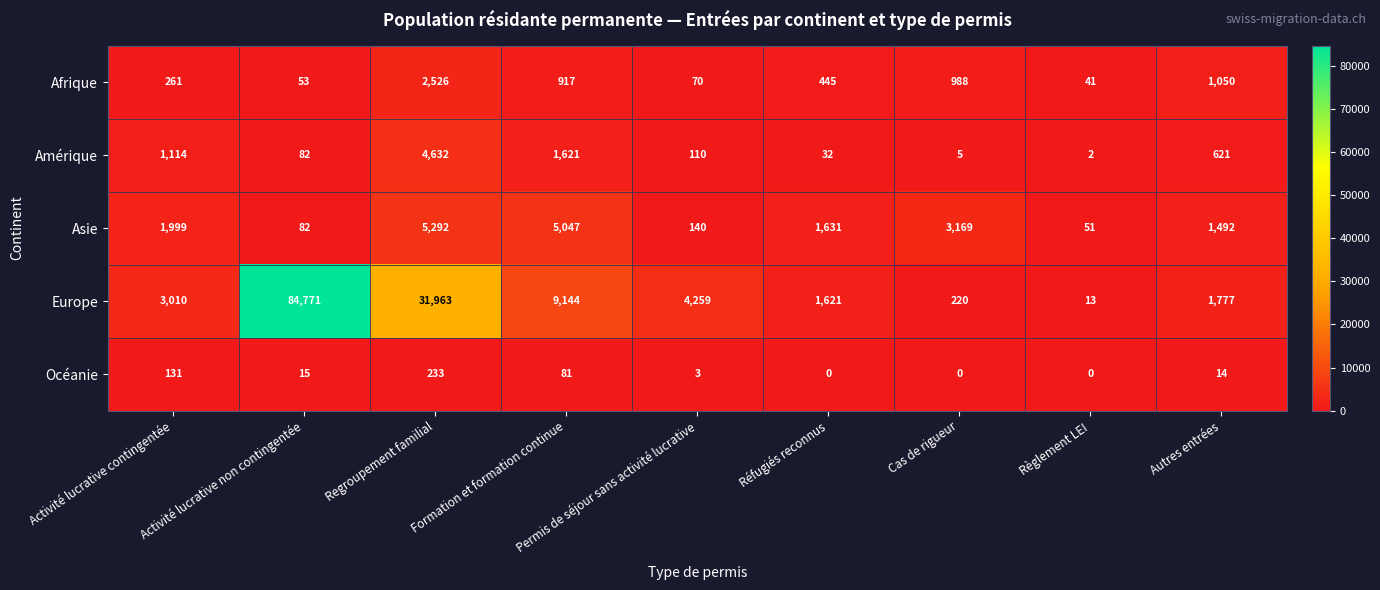

Which series changed the most between Activité lucrative contingentée and Cas de rigueur?

Europe